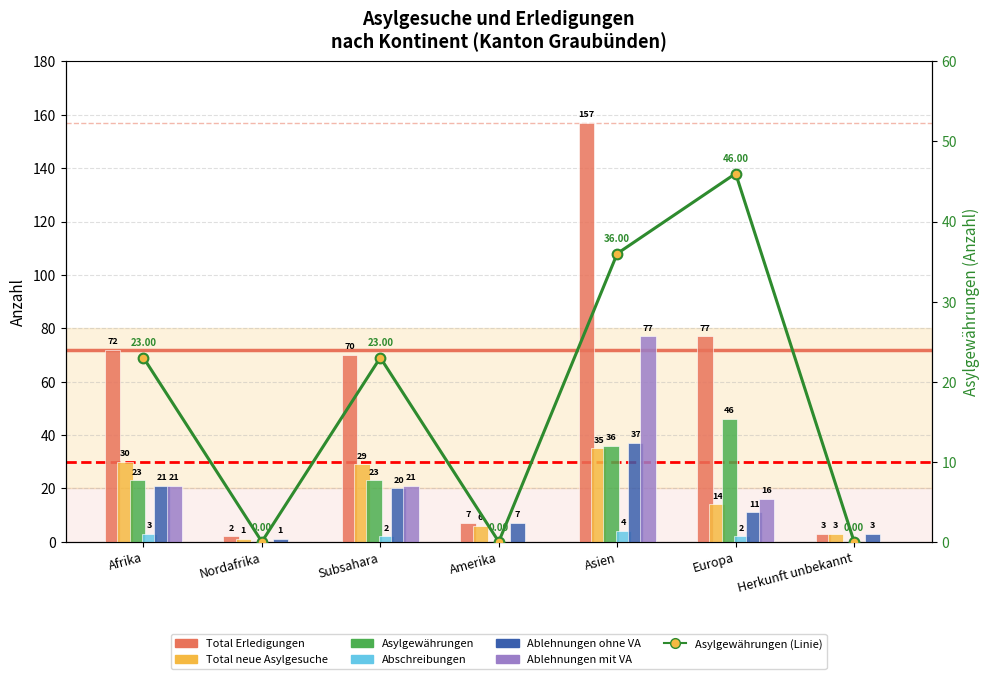

What is the greatest value displayed?

157